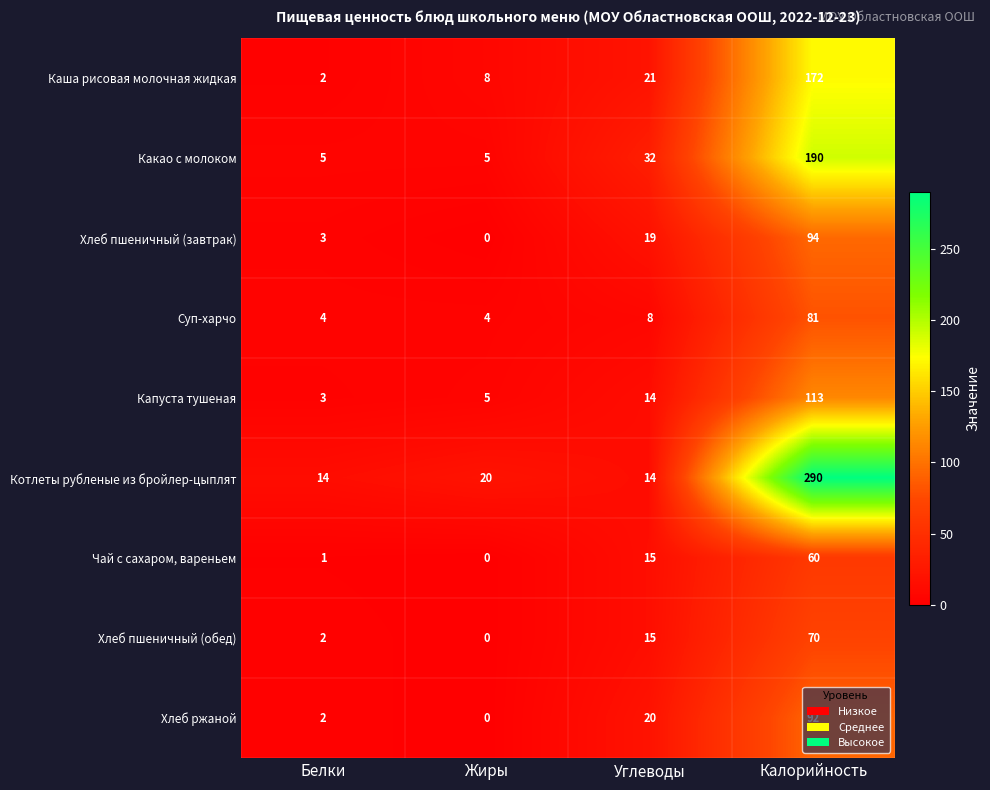

List the series in order of their peak value, lowest first.

Чай с сахаром, вареньем, Хлеб пшеничный (обед), Суп-харчо, Хлеб ржаной, Хлеб пшеничный (завтрак), Капуста тушеная, Каша рисовая молочная жидкая, Какао с молоком, Котлеты рубленые из бройлер-цыплят